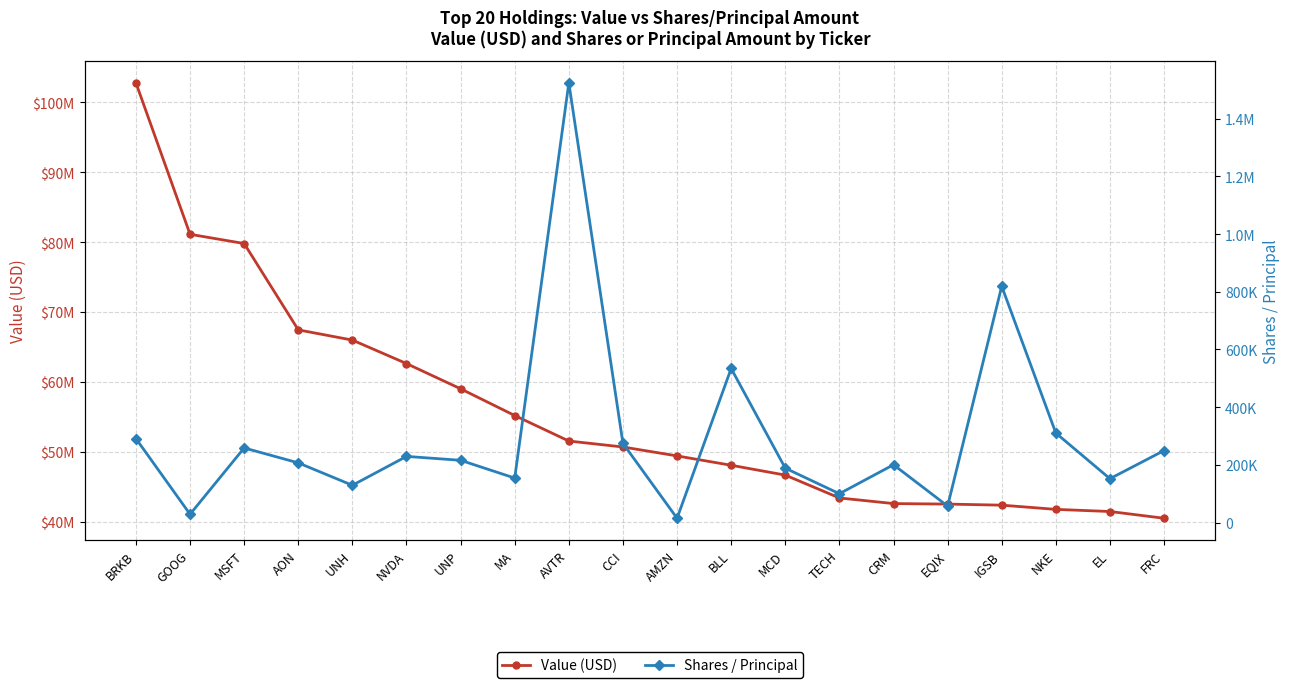

How many values in the Value (USD) series are below 50685000?

10